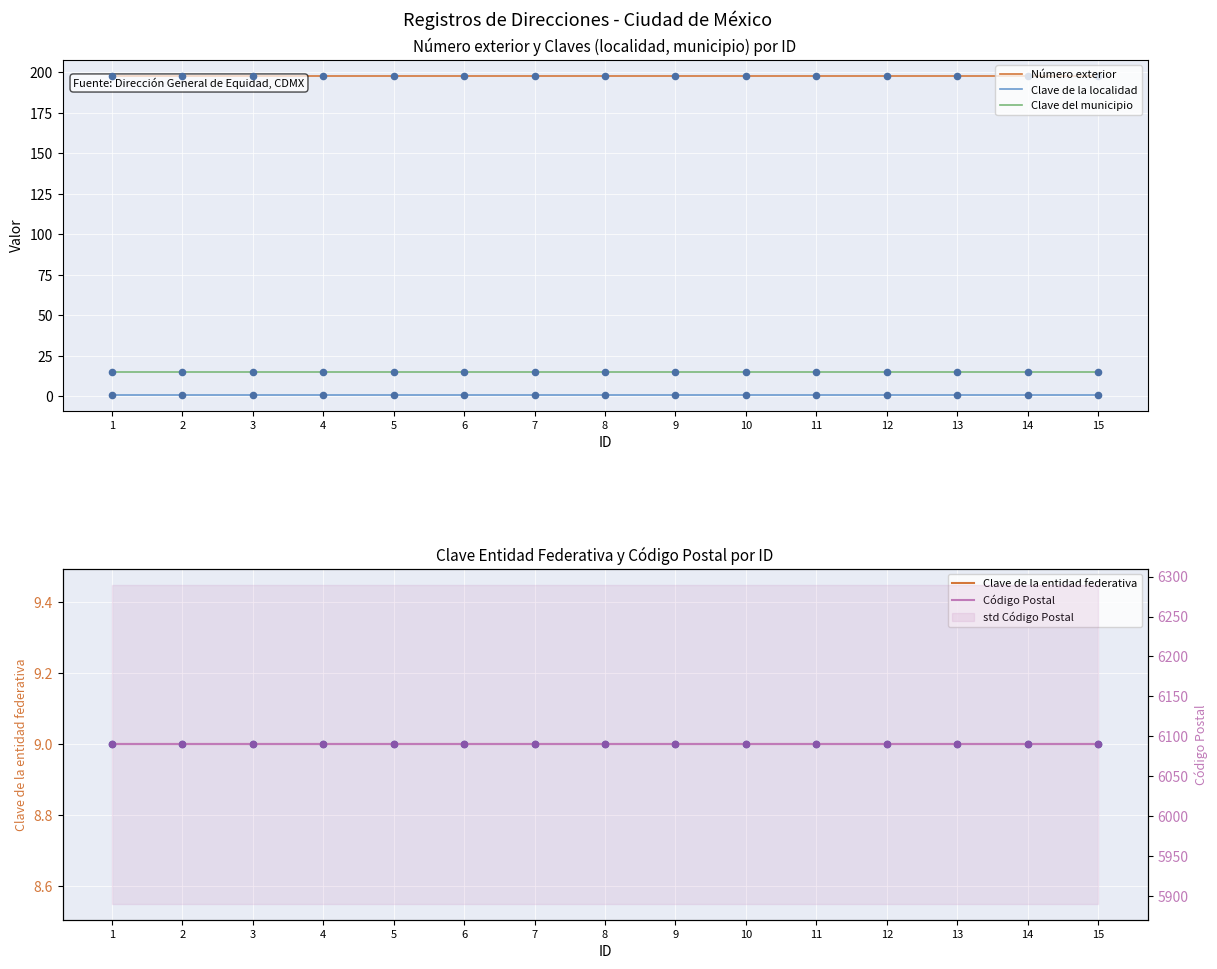

Which series reaches the minimum Y coordinate?

Clave de la localidad